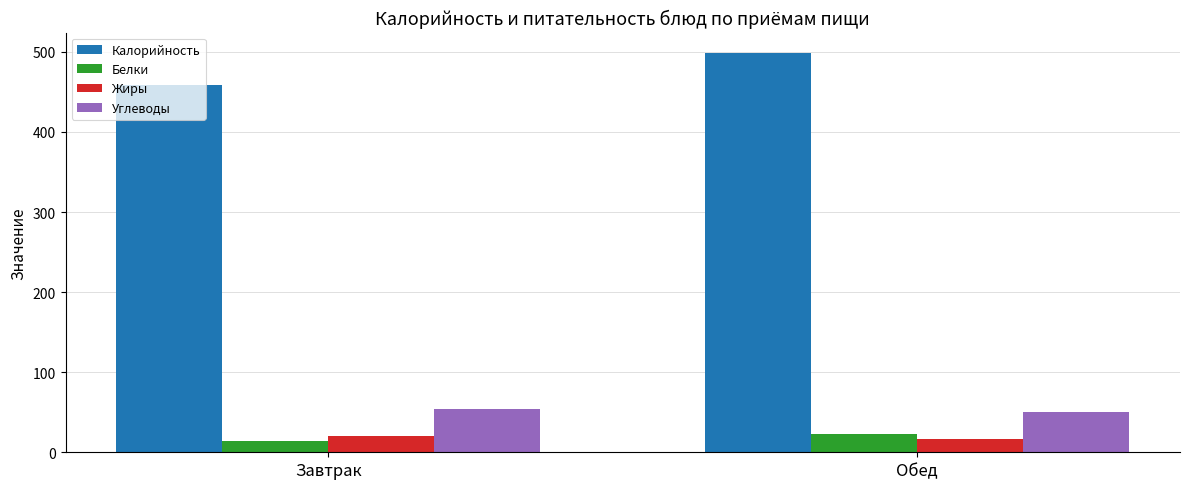

What is the maximum value shown in the chart?

499.2